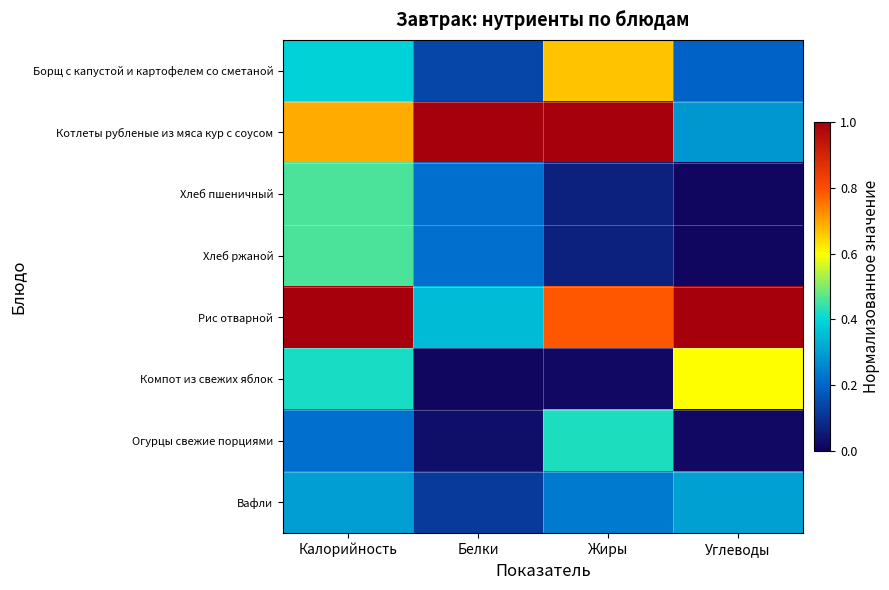

Reading right to left, transcribe all the data shown in this chart.

Борщ с капустой и картофелем со сметаной: Углеводы=0.2	Жиры=0.7	Белки=0.1	Калорийность=0.4
Котлеты рубленые из мяса кур с соусом: Углеводы=0.3	Жиры=1.0	Белки=1.0	Калорийность=0.7
Хлеб пшеничный: Углеводы=0.0	Жиры=0.1	Белки=0.2	Калорийность=0.5
Хлеб ржаной: Углеводы=0.0	Жиры=0.1	Белки=0.2	Калорийность=0.5
Рис отварной: Углеводы=1.0	Жиры=0.8	Белки=0.3	Калорийность=1.0
Компот из свежих яблок: Углеводы=0.6	Жиры=0.0	Белки=0.0	Калорийность=0.4
Огурцы свежие порциями: Углеводы=0.0	Жиры=0.4	Белки=0.0	Калорийность=0.2
Вафли: Углеводы=0.3	Жиры=0.2	Белки=0.1	Калорийность=0.3